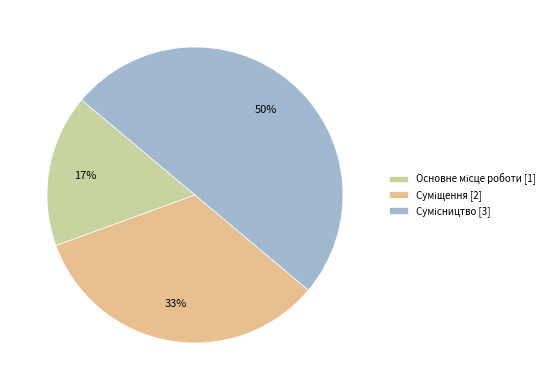

How many segments does this pie chart have?

3